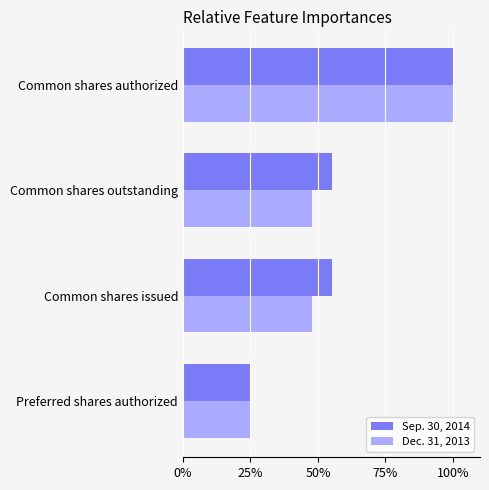

True or false: Sep. 30, 2014 has a value of 55.2 at Common shares outstanding.

True